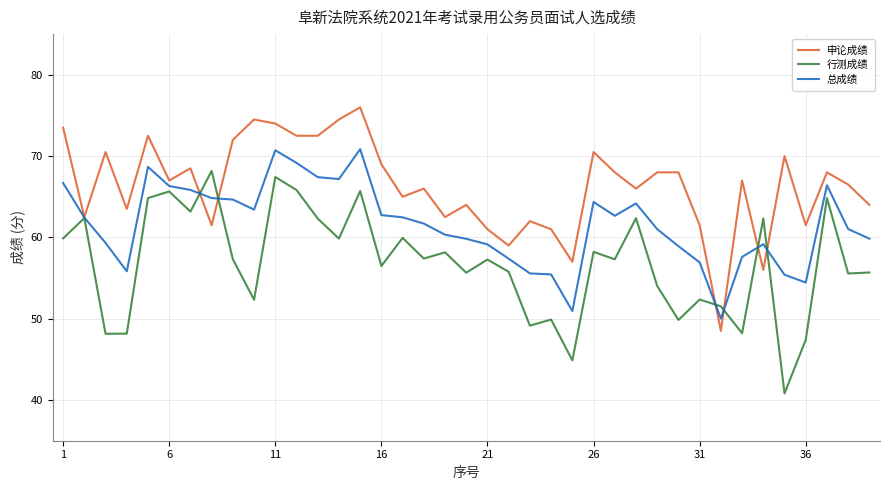

What is the lowest value of the 行测成绩 series?

40.8